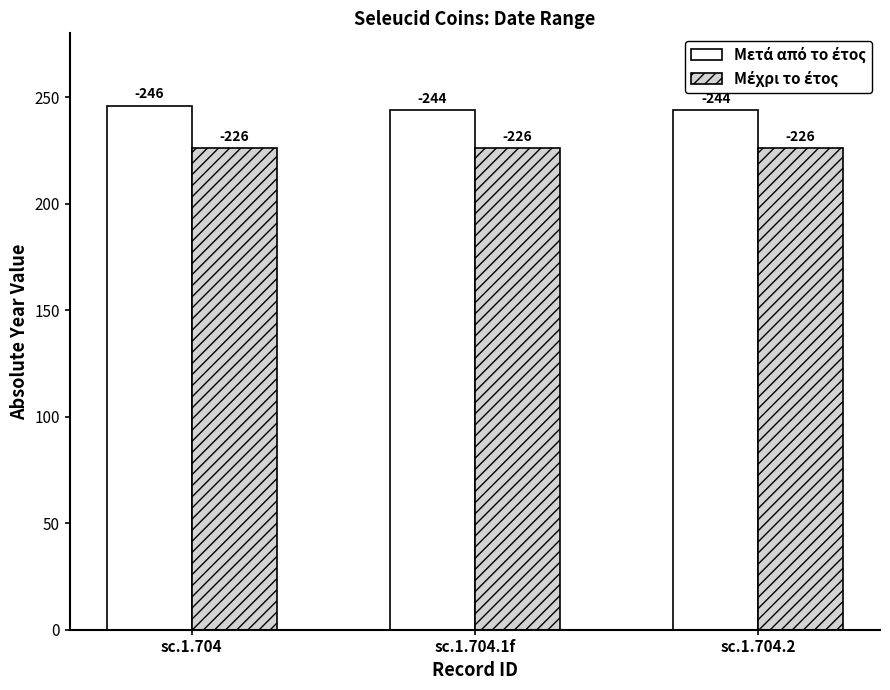

Which category has the lowest value in the Μετά από το έτος series?

sc.1.704.1f